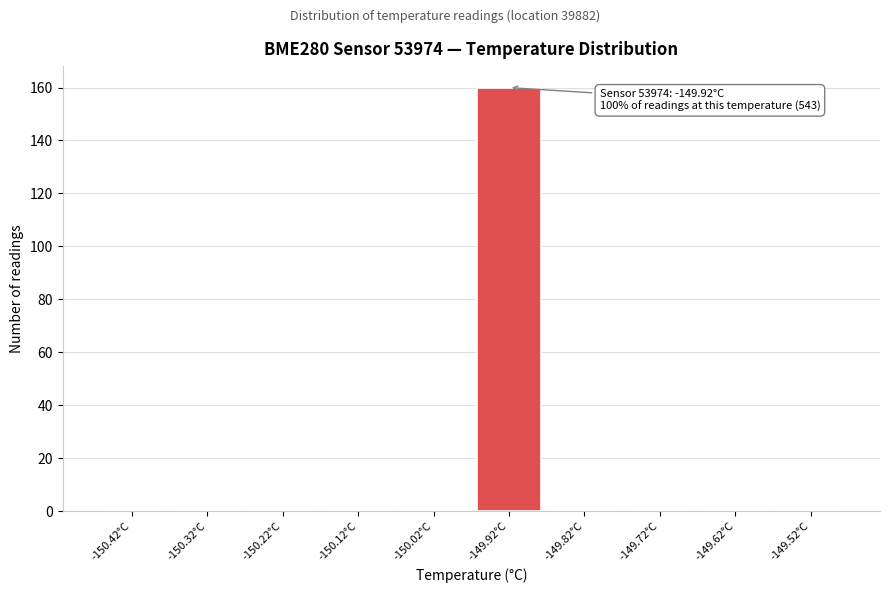

Reading left to right, extract all data points from this chart.

-150.42°C=0	-150.32°C=0	-150.22°C=0	-150.12°C=0	-150.02°C=0	-149.92°C=160	-149.82°C=0	-149.72°C=0	-149.62°C=0	-149.52°C=0